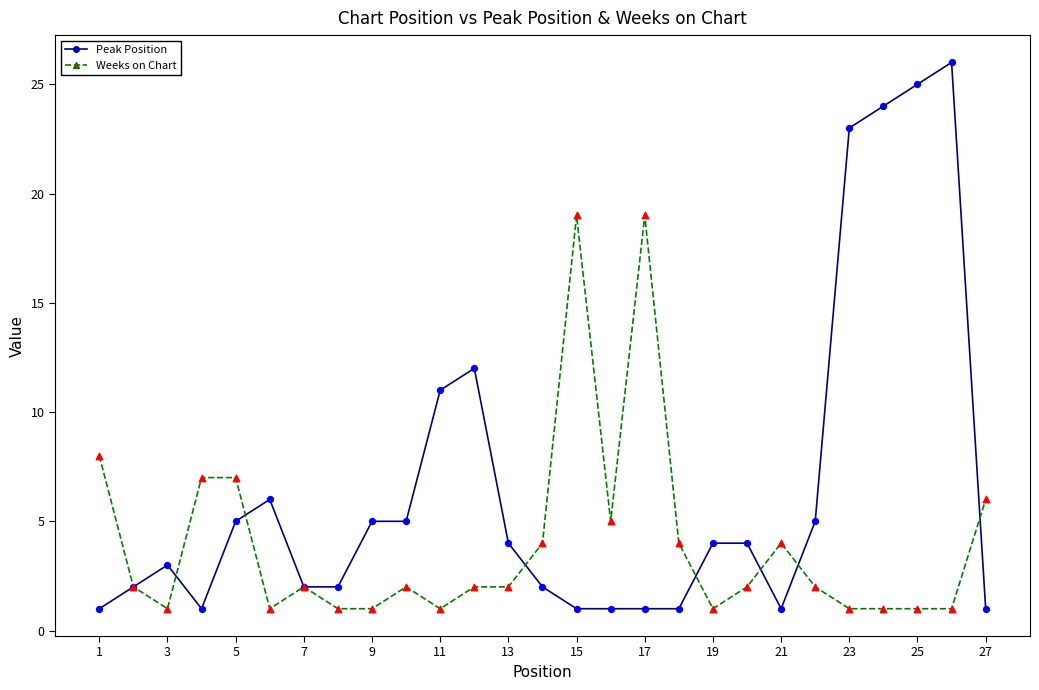

Which series has the largest total across all categories?

Peak Position